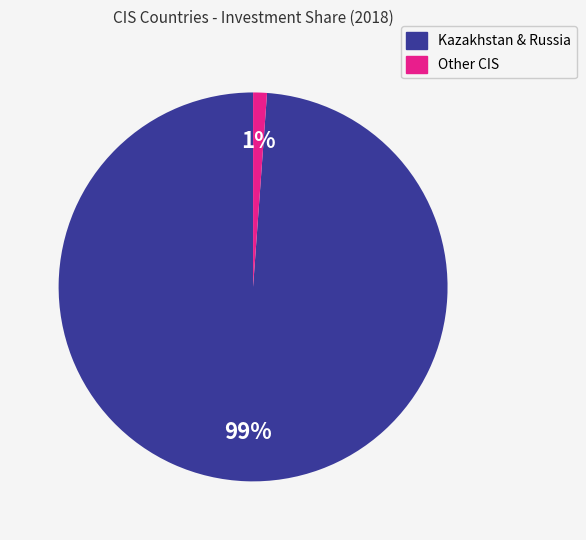

To the nearest percent, what is the difference between the largest and smallest slice percentages?

98%